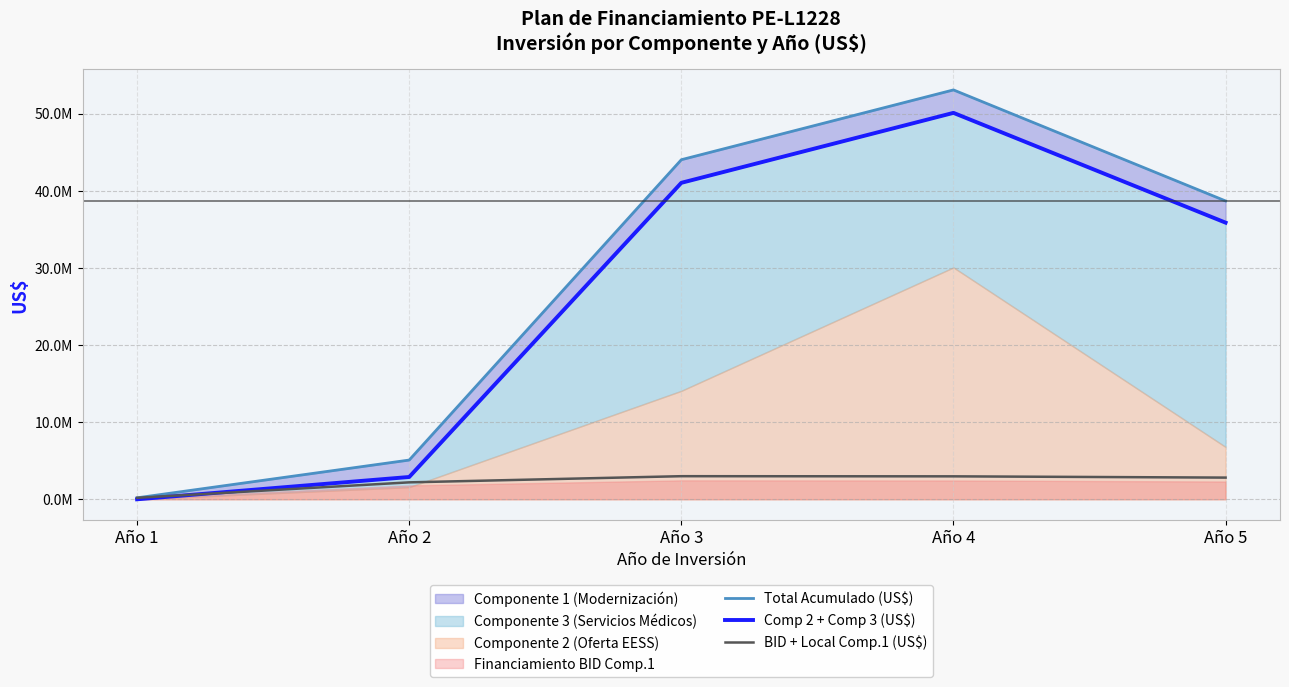

True or false: Total Acumulado (US$) and BID + Local Comp.1 (US$) intersect in this chart.

False